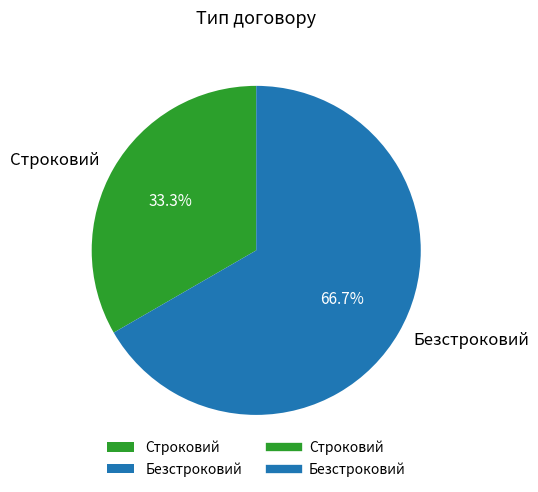

To the nearest percent, what is the difference between the largest and smallest slice percentages?

33%